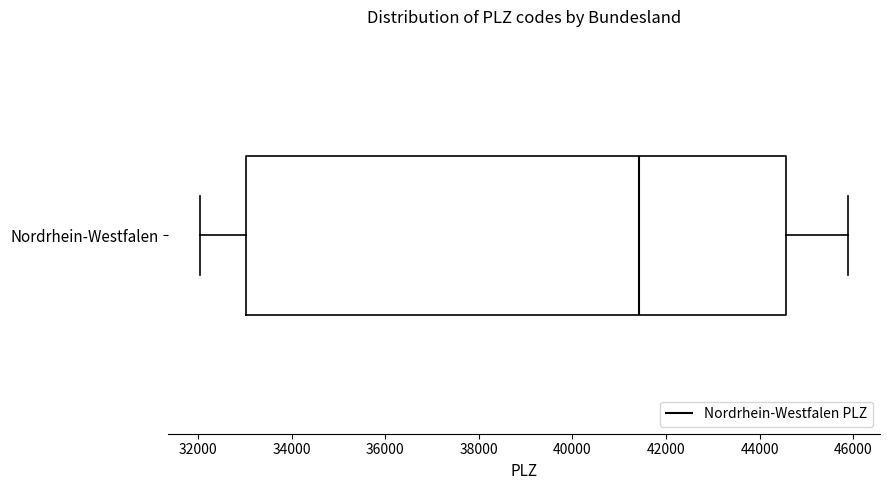

Transcribe this box plot: give where the median line is, the range the box spans, and where the two whiskers end, as read against the x-axis. The values are not printed on the chart, so give them approximately, as read against the axis.

median 41400, box 33000 to 44600, whiskers 32000 to 45800